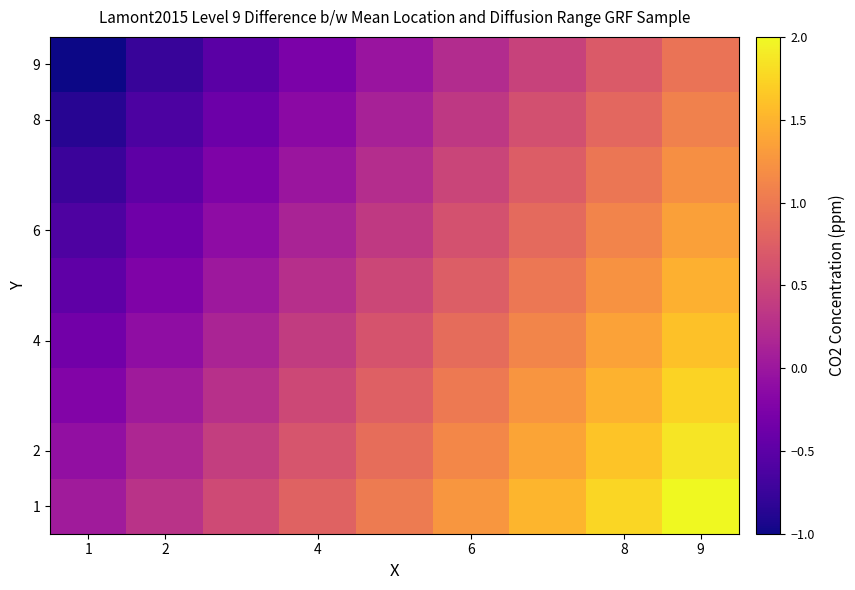

Which series has the largest total across all categories?

1